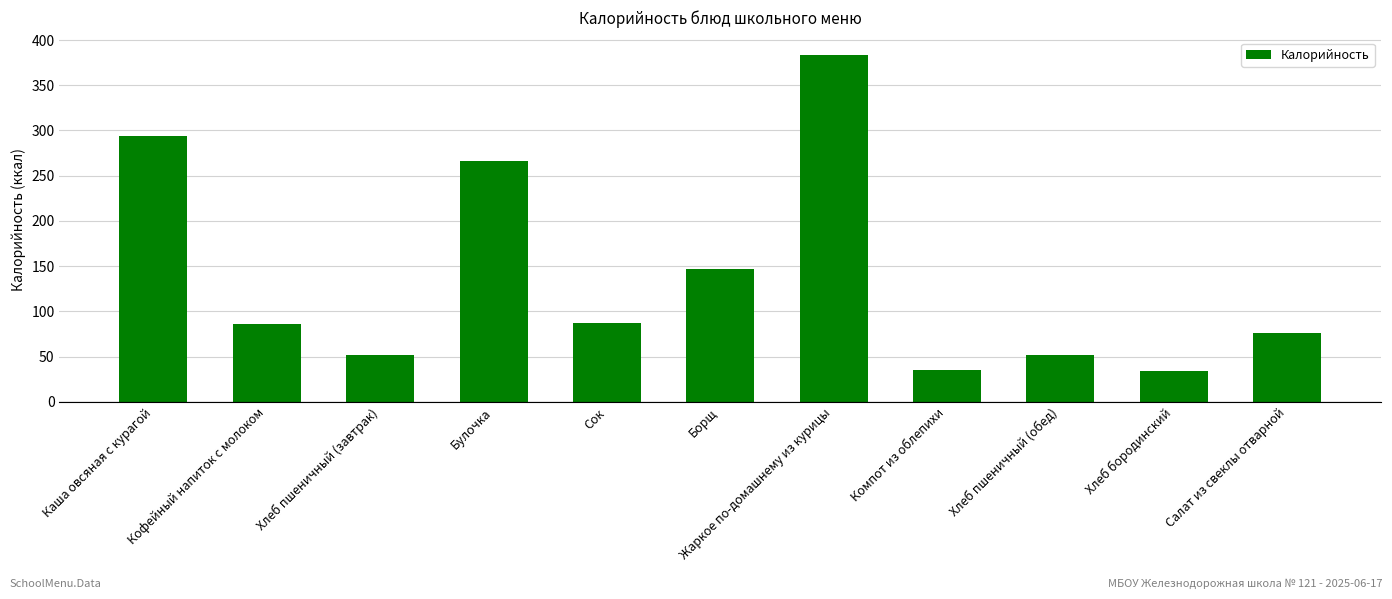

Does the chart contain stacked bars?

No